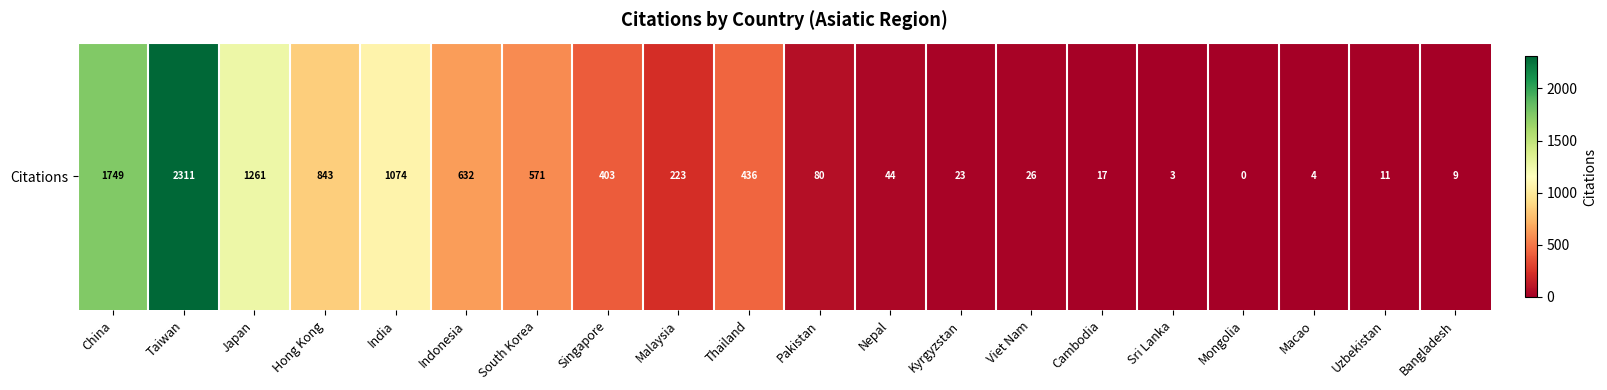

What is the sum of all values?

9720